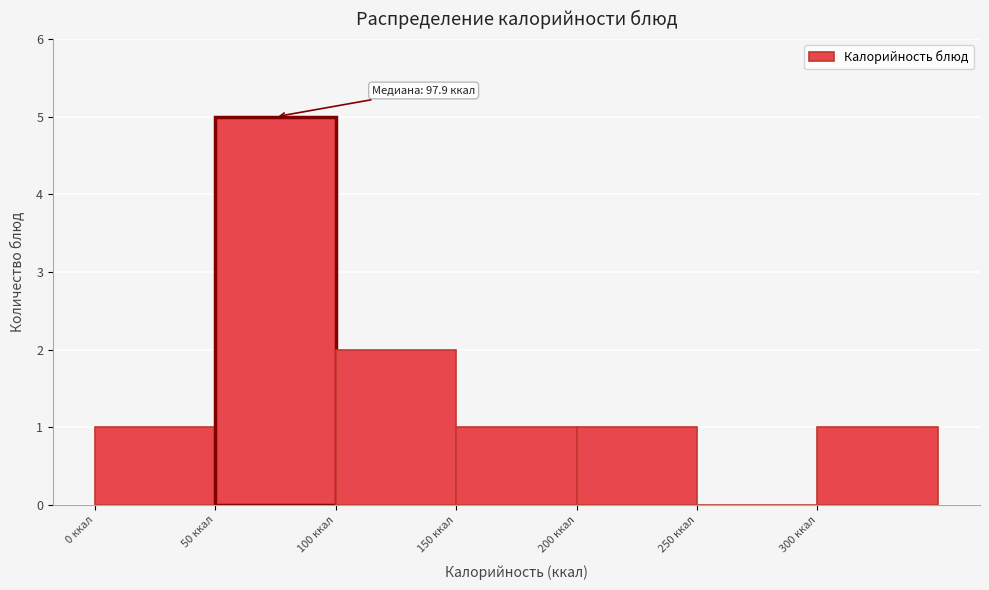

Which range on the x-axis has the tallest bar?

50 to 100